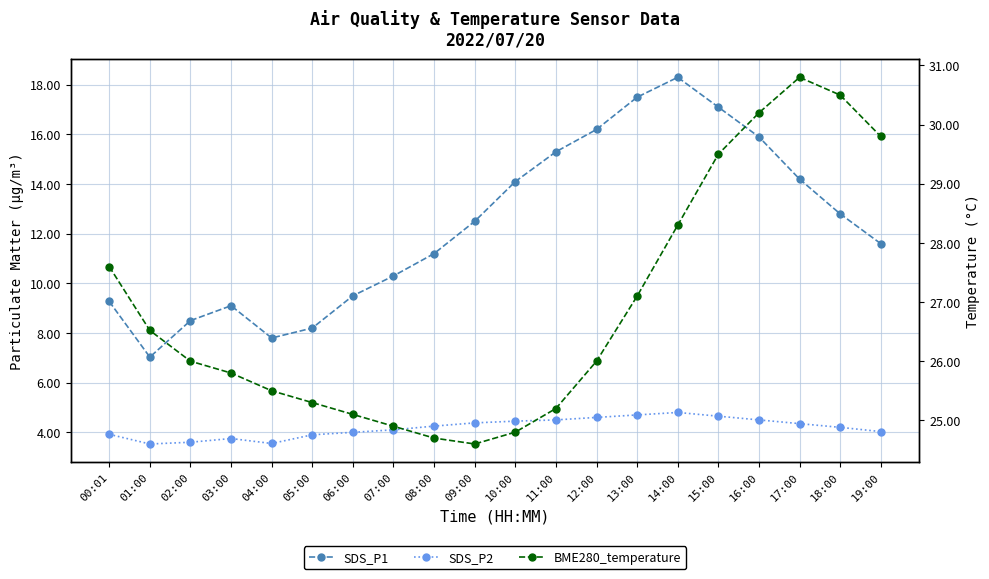

What is the spread (max minus min) of values at 18:00?

26.3